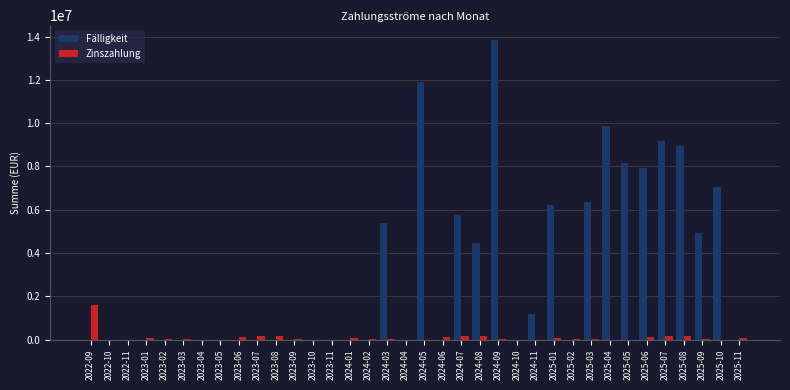

What are all the series names shown in the legend?

Fälligkeit, Zinszahlung